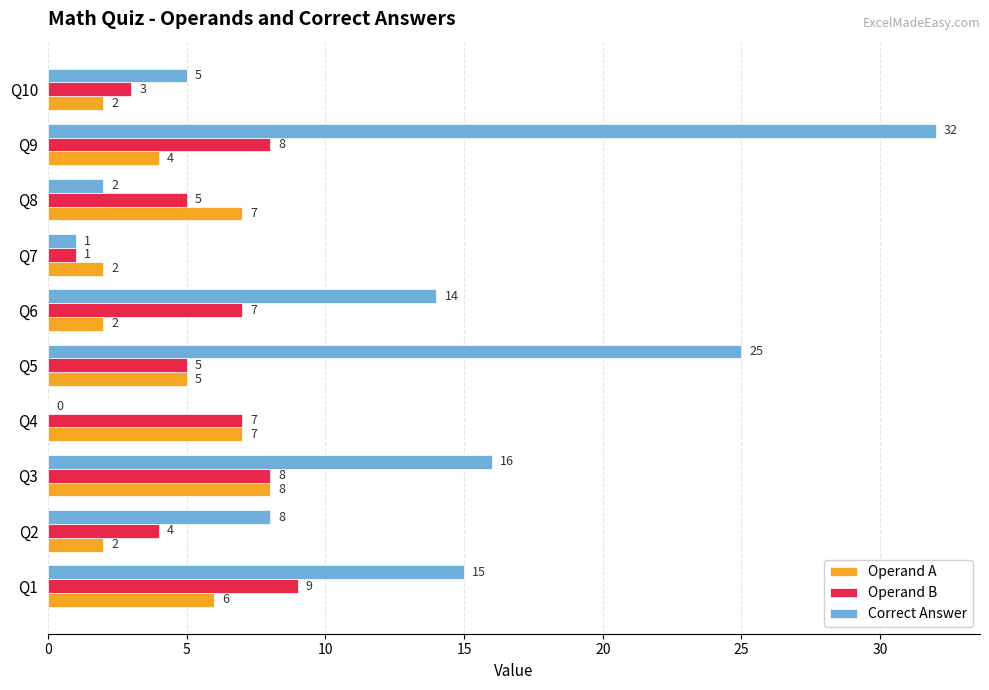

What is the maximum value for Operand B?

9